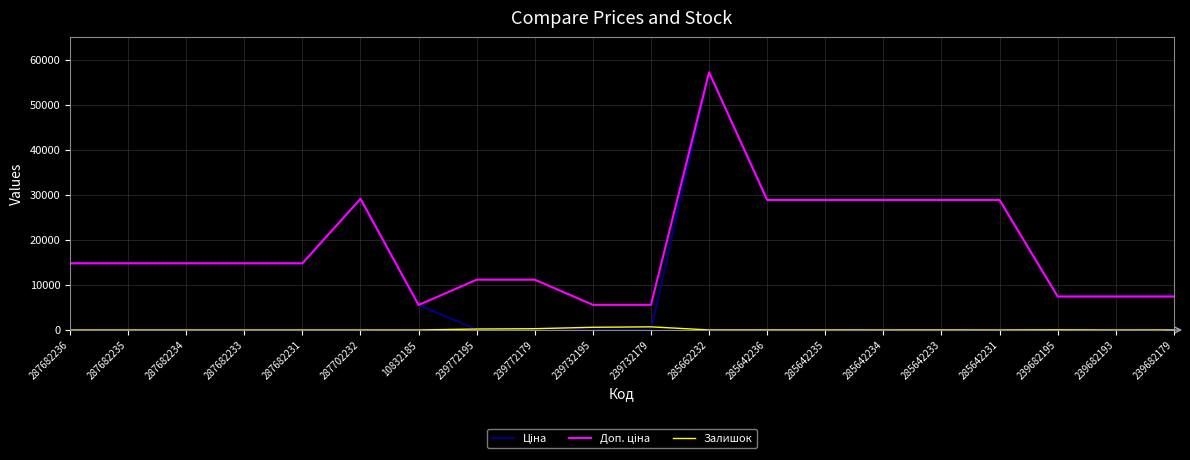

What is the maximum value shown in the chart?

57258.0